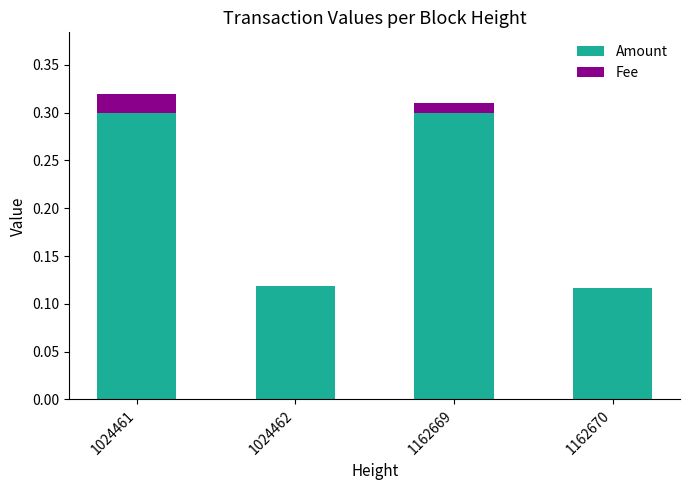

What is the sum of the Amount values at 1024461 and 1162669?

0.6